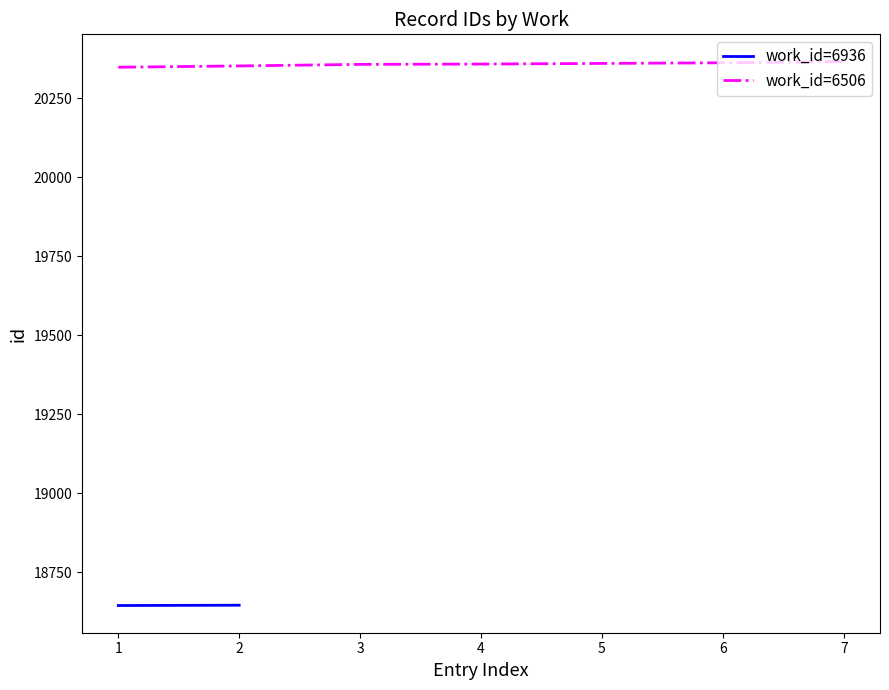

The value of work_id=6506 at 4 is 31383. True or false?

False